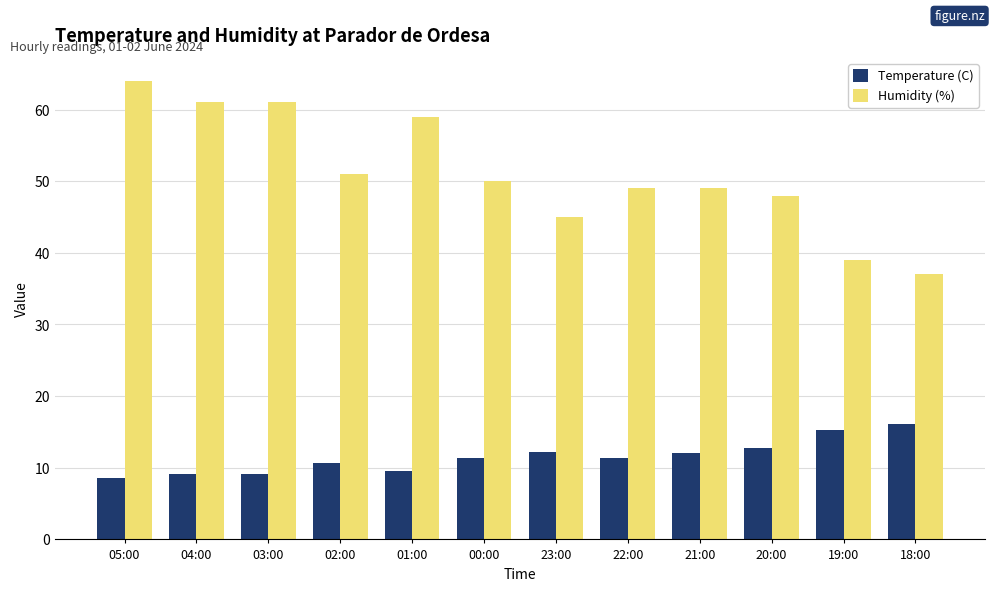

What is the sum of all Temperature (C) values?

138.3